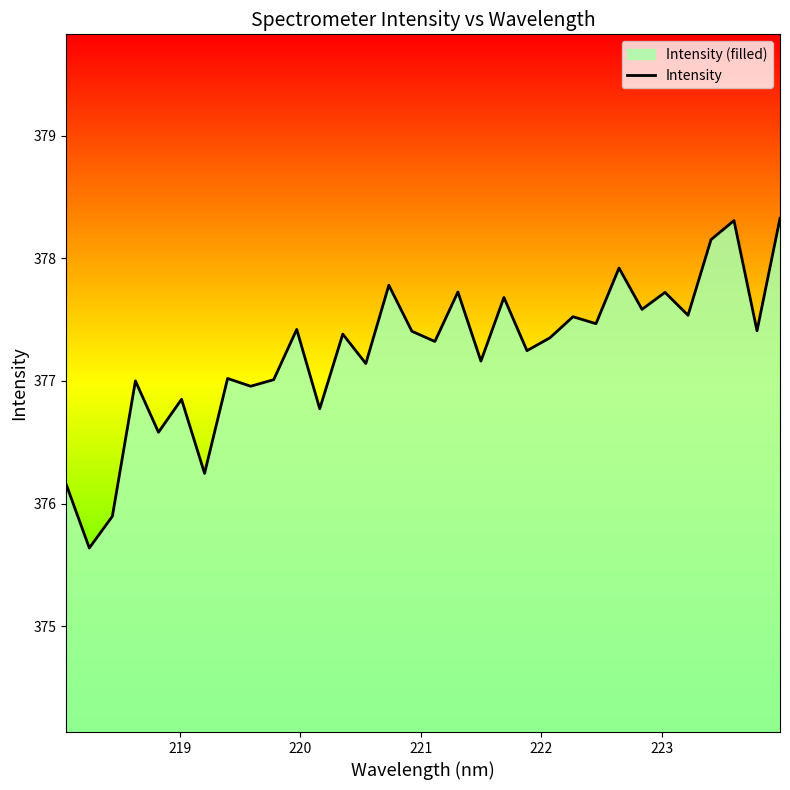

How many points are lower than both their immediate neighbors (excluding endpoints)?

13